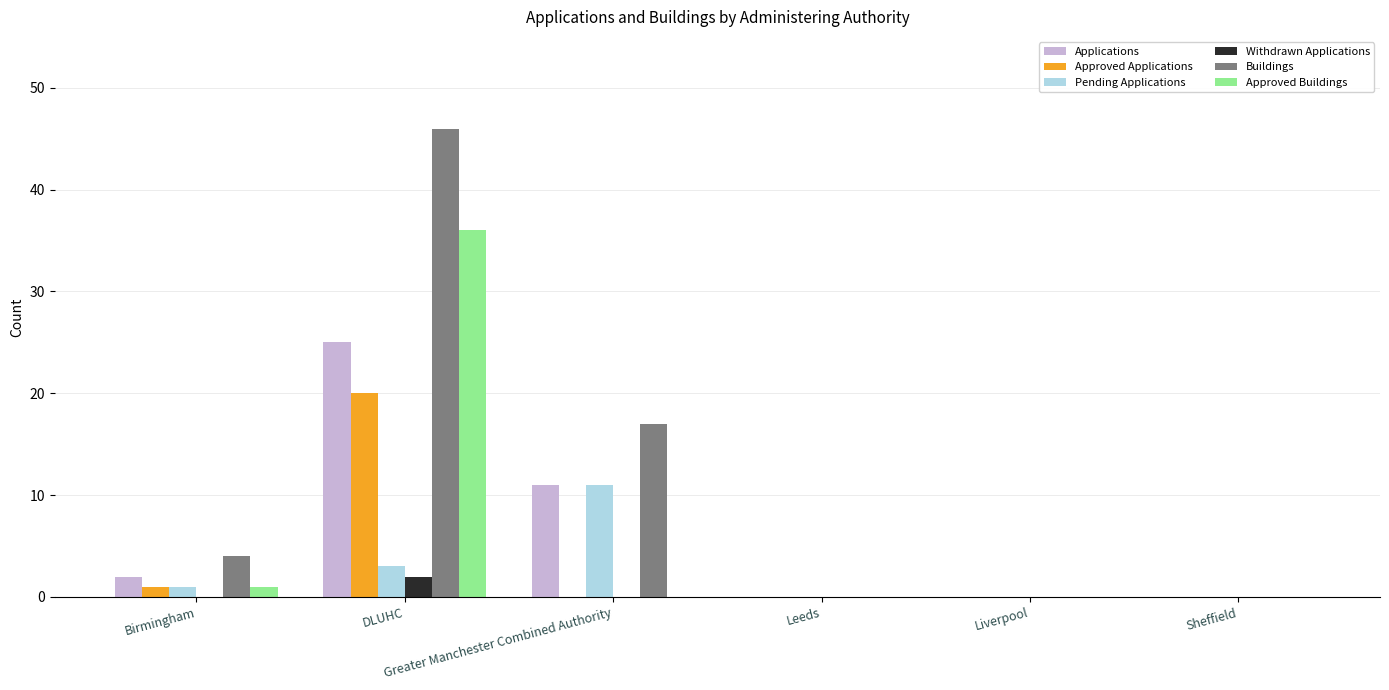

Count the number of data series in this chart.

6